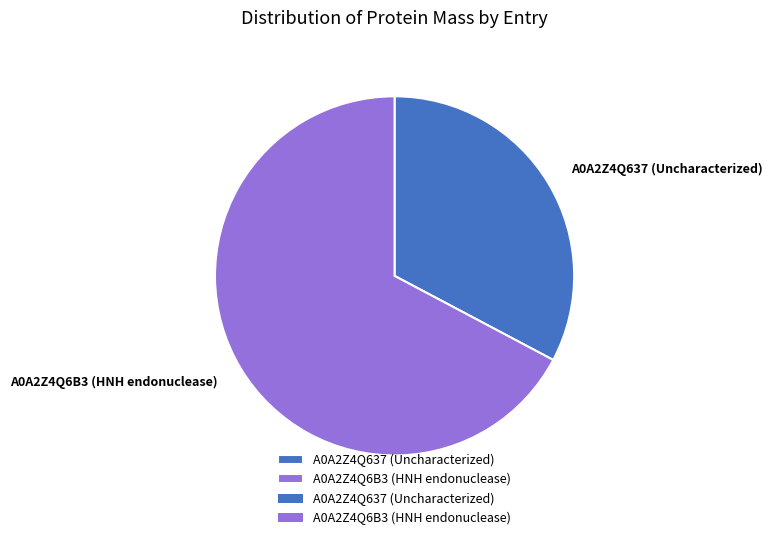

Is the sum of A0A2Z4Q637 (Uncharacterized) and A0A2Z4Q6B3 (HNH endonuclease) greater than half?

Yes